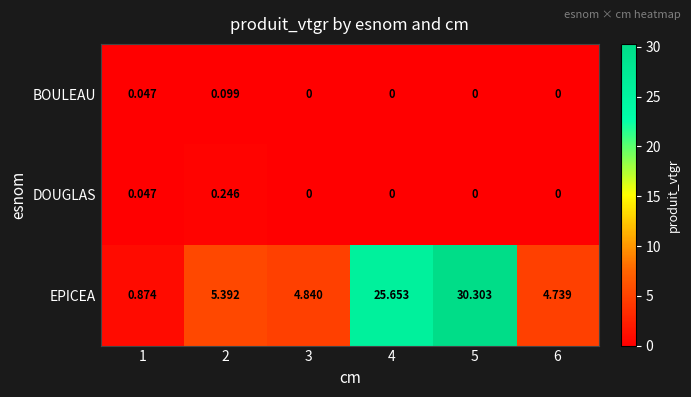

Which series has the widest spread of values?

EPICEA